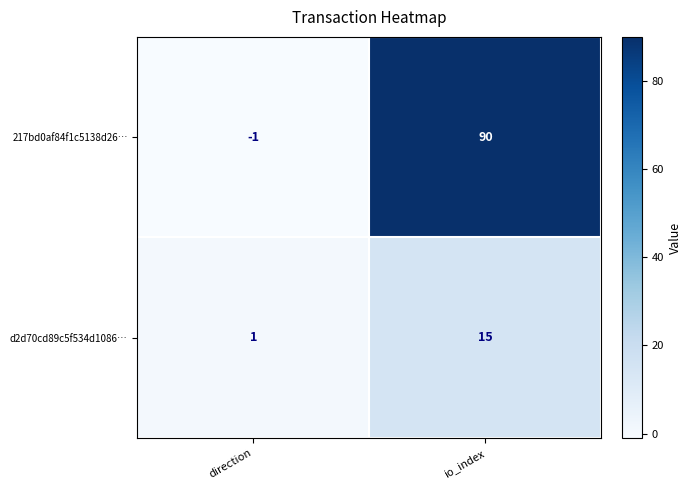

What is the sum of the d2d70cd89c5f534d1086… values at io_index and direction?

16